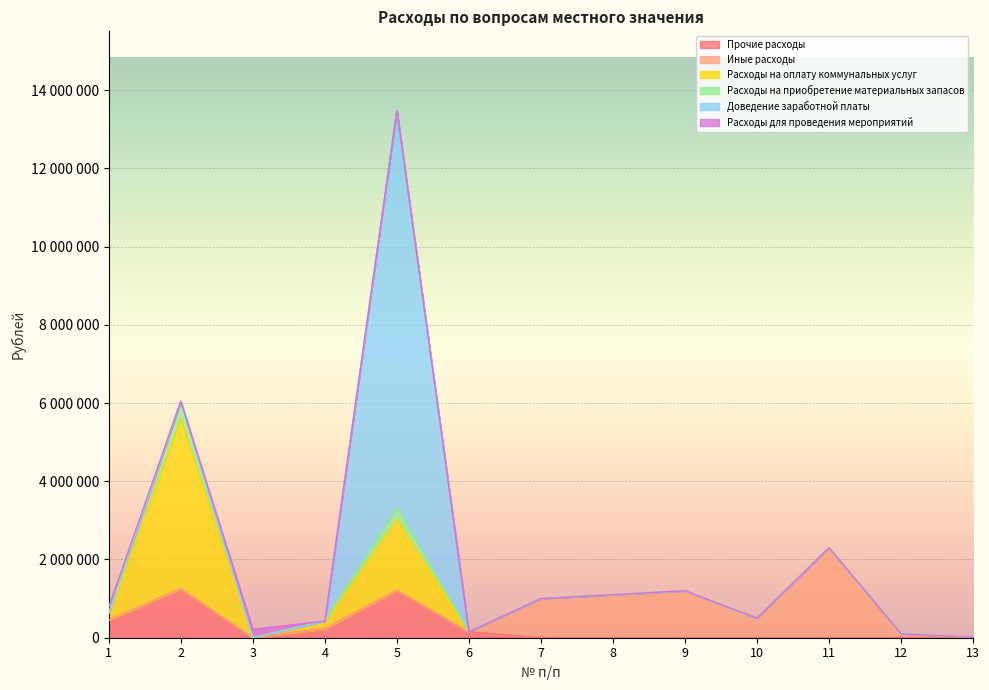

How many lines are shown in the chart?

6